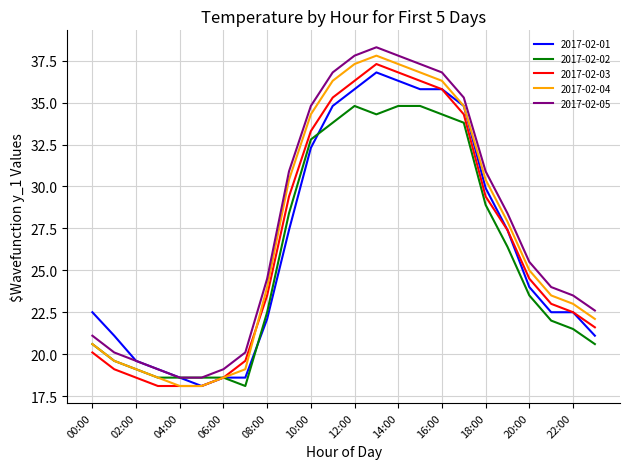

What is the lowest value of the 2017-02-05 series?

18.6